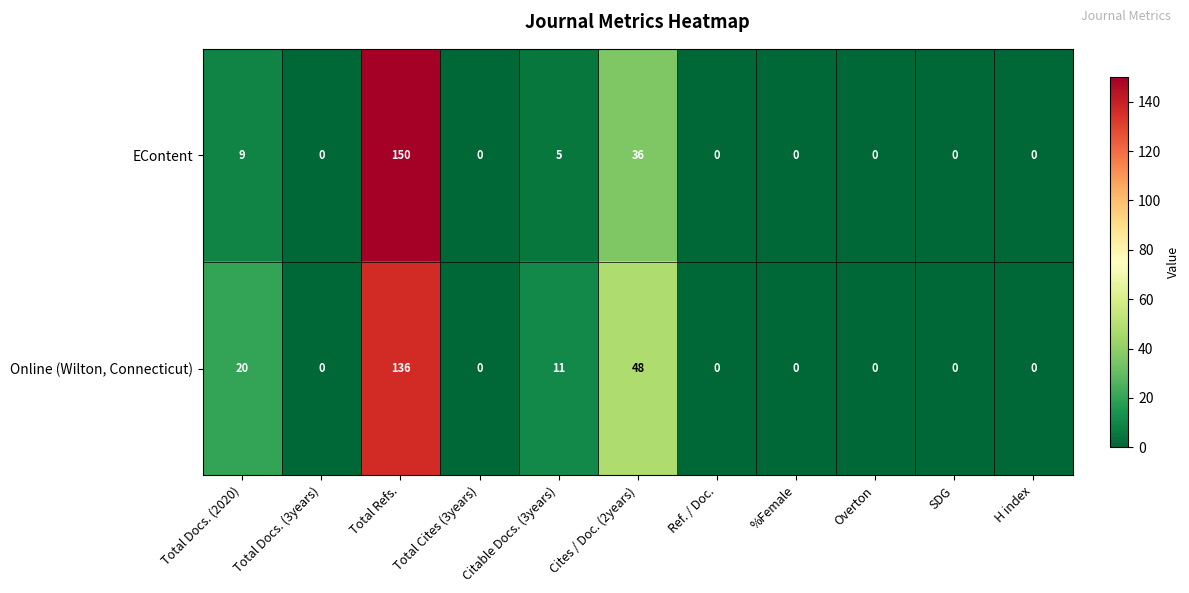

Count the number of categories in the chart.

11